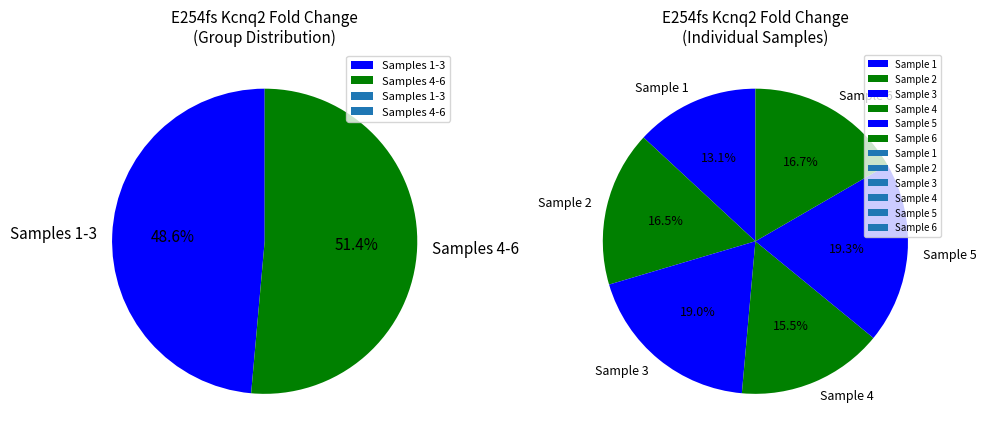

To the nearest percent, what is the average slice percentage?

12%